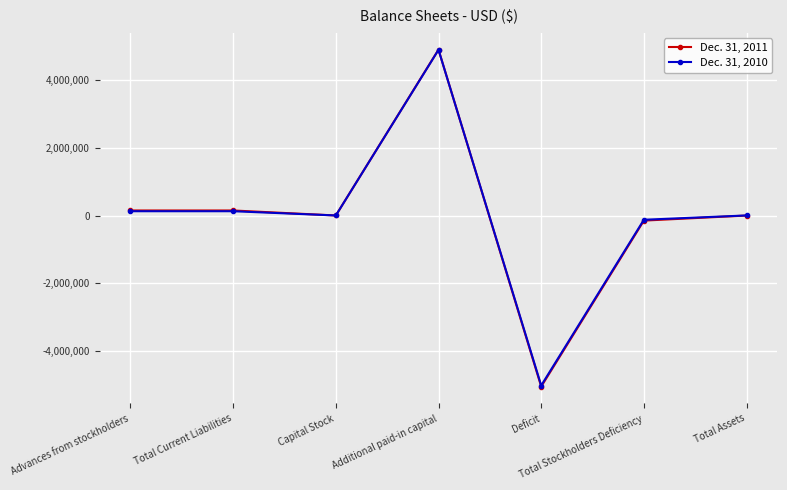

At which category is the sum across all series the highest?

Additional paid-in capital